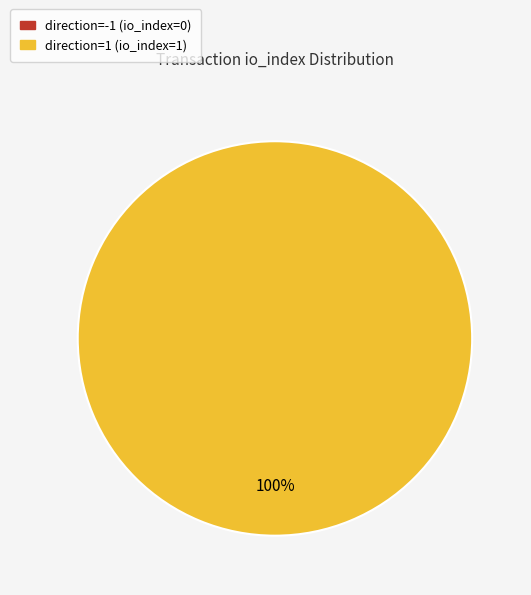

Between direction=-1 (io_index=0) and direction=1 (io_index=1), which is larger?

direction=1 (io_index=1)